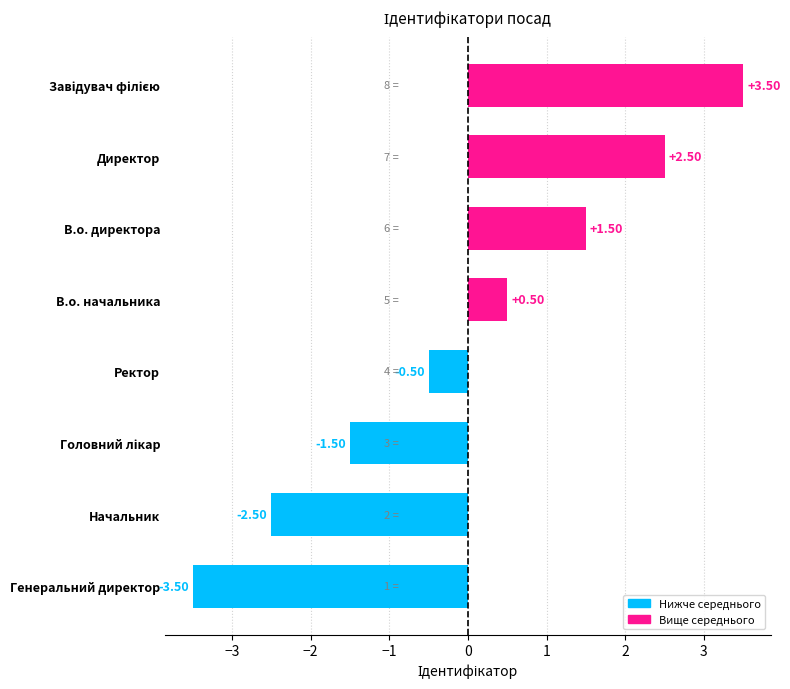

Approximately how many times larger is the value at В.о. начальника compared to В.о. директора?

0.3